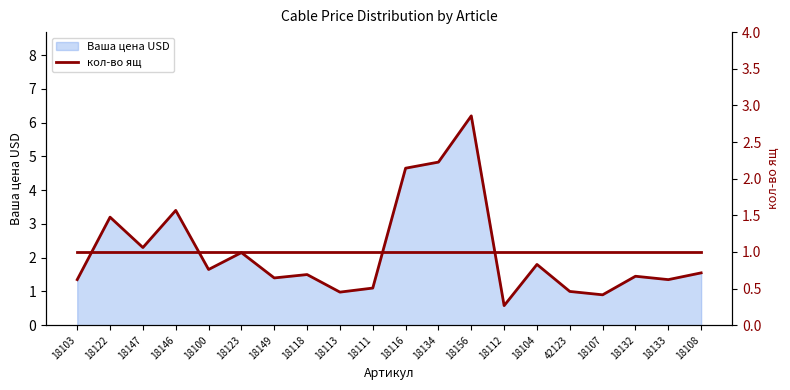

Is it true that the value at 18112 is 1.0?

False